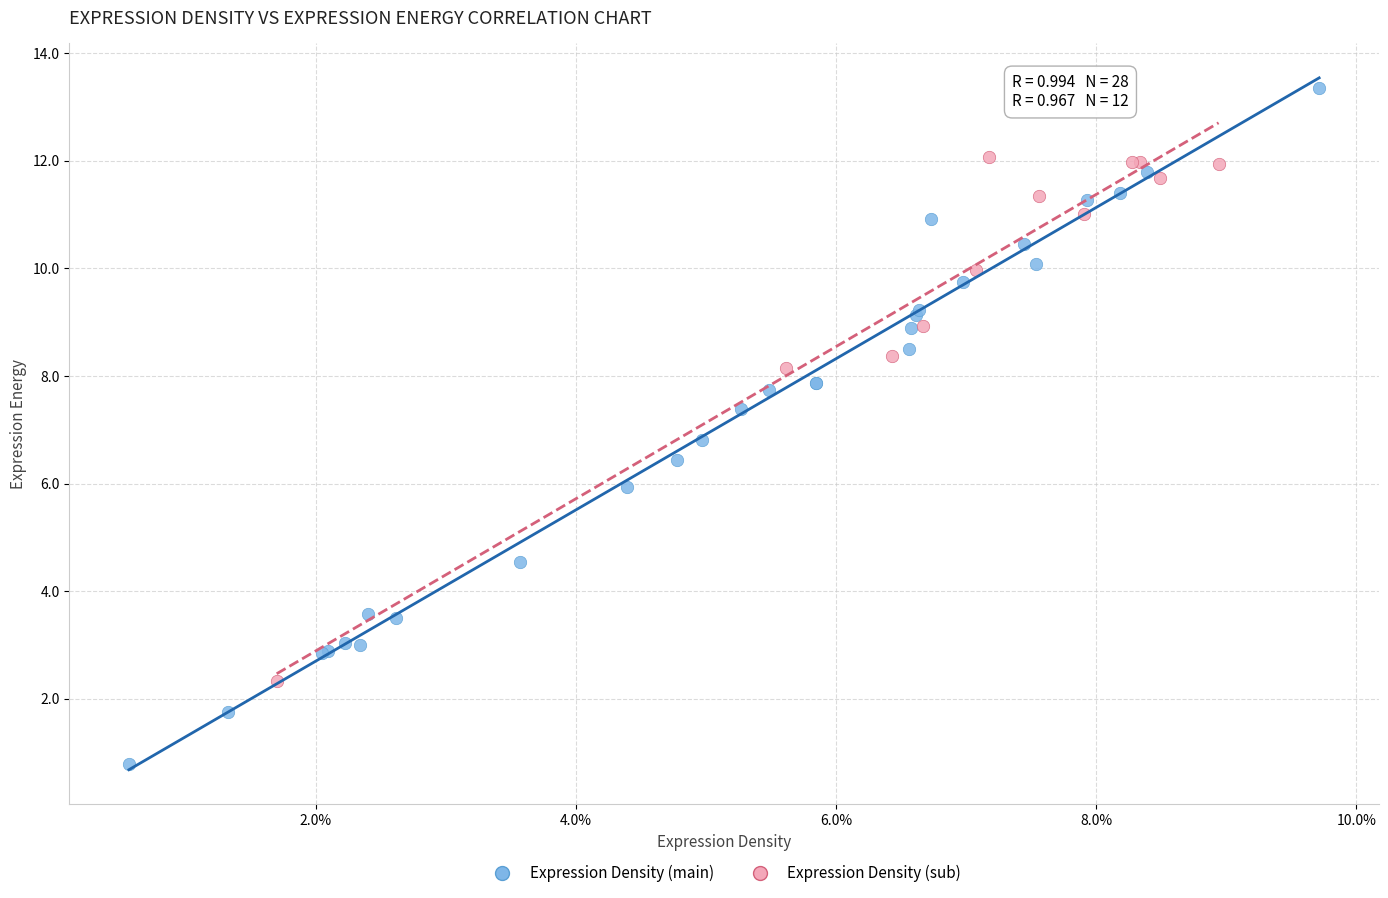

Which series has the largest Y range (max minus min)?

Expression Density (main)